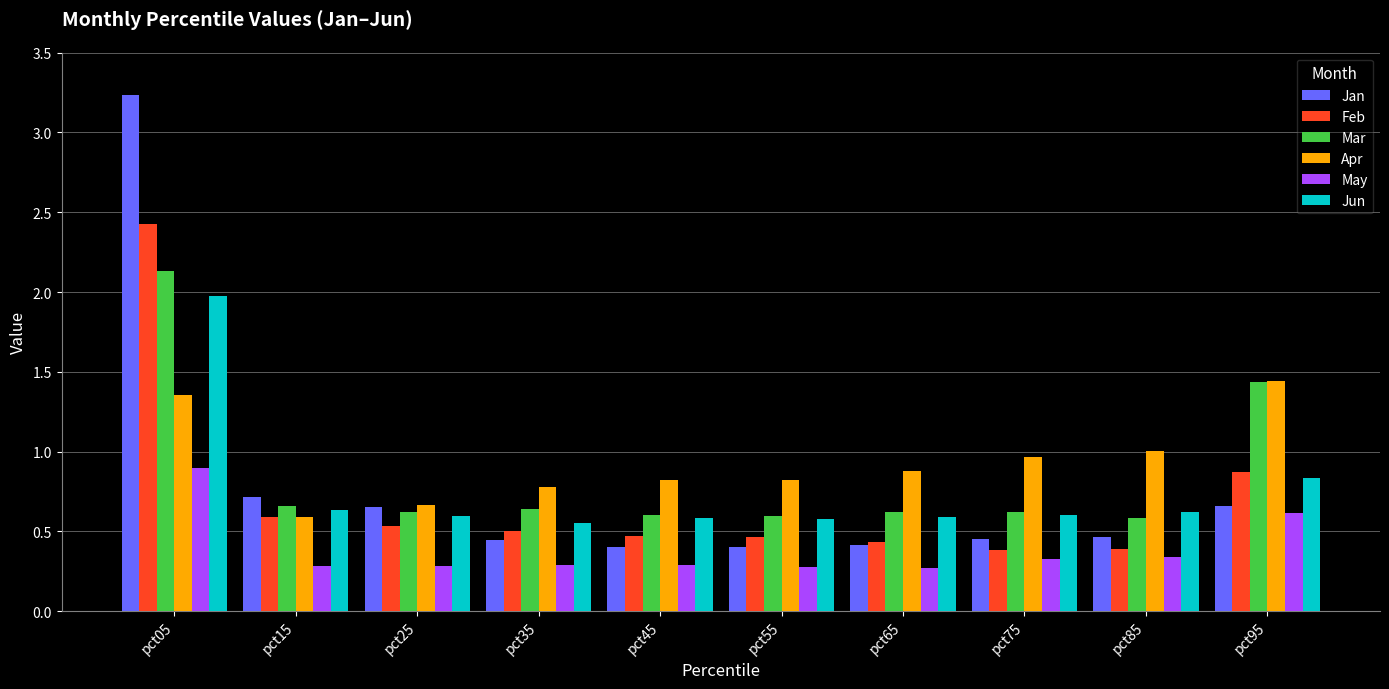

What is the greatest value displayed?

3.2